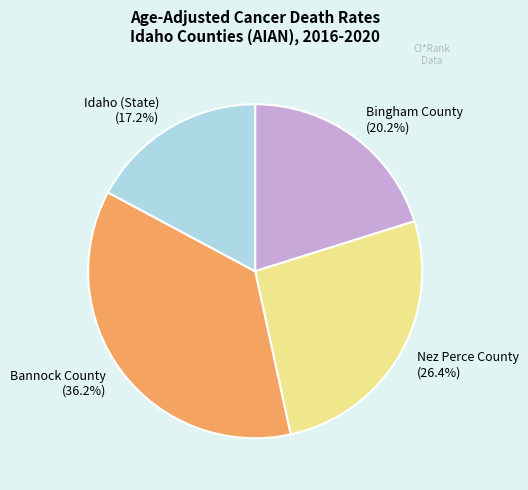

To the nearest percent, what portion does Nez Perce County represent?

26%